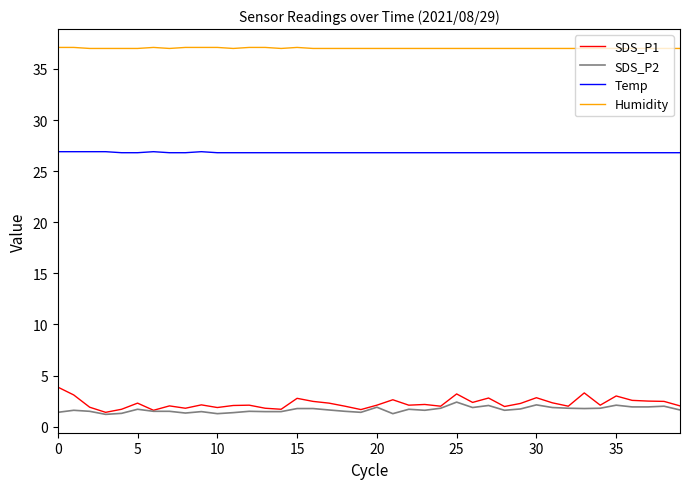

What is the lowest value of the Humidity series?

37.0